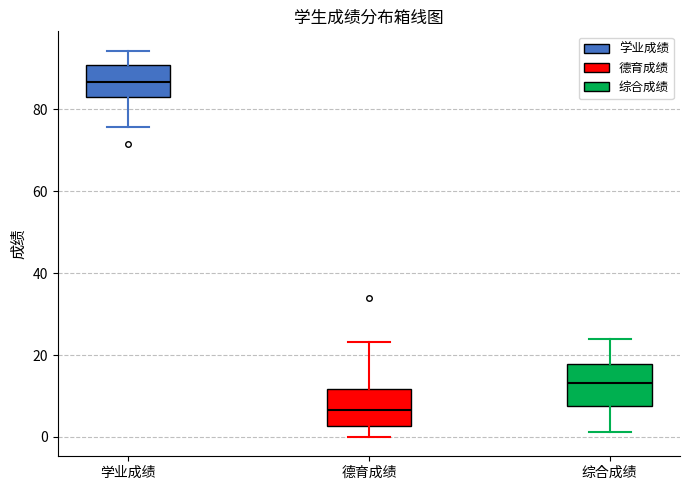

Where does the median line of the box for 学业成绩 sit on the y-axis? The values are not printed on the chart, so give them approximately, as read against the axis.

86